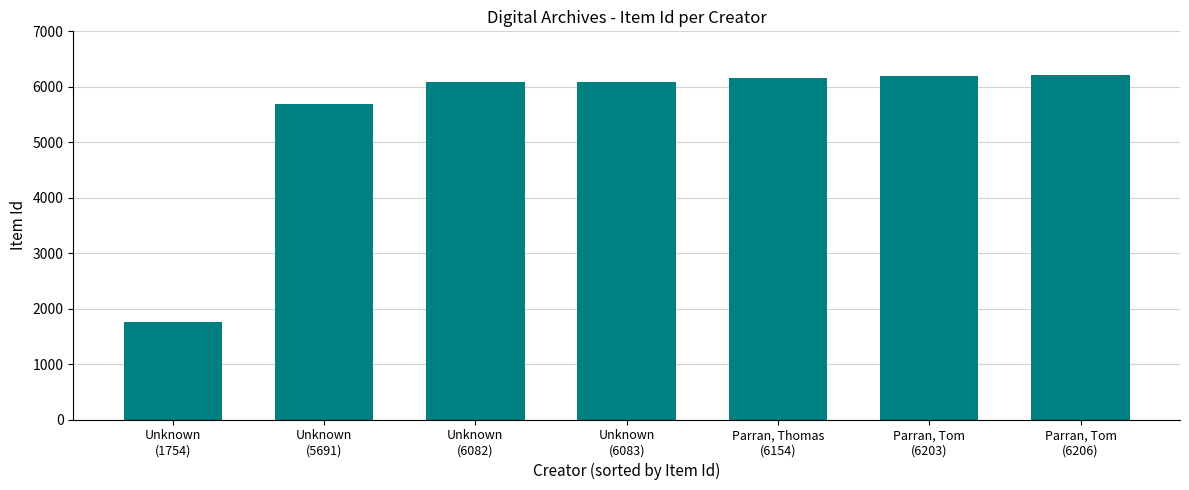

What is the average value?

5453